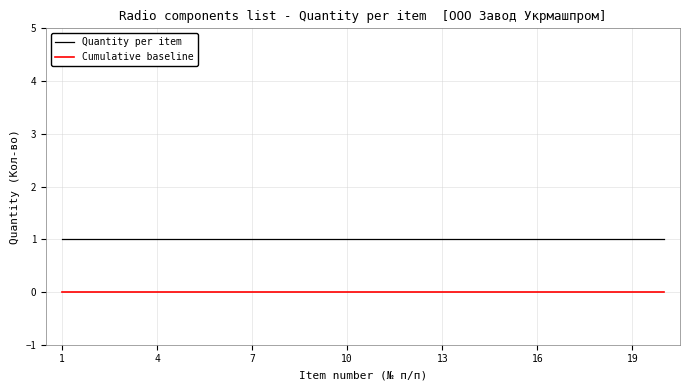

How many lines are shown in the chart?

2